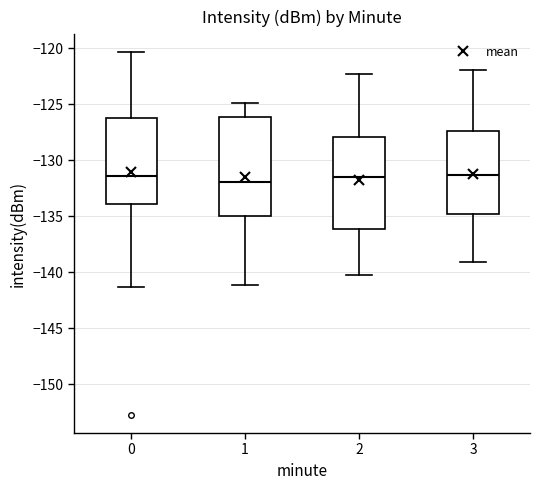

Comparing the boxes themselves (not the whiskers), which one is the tallest?

1